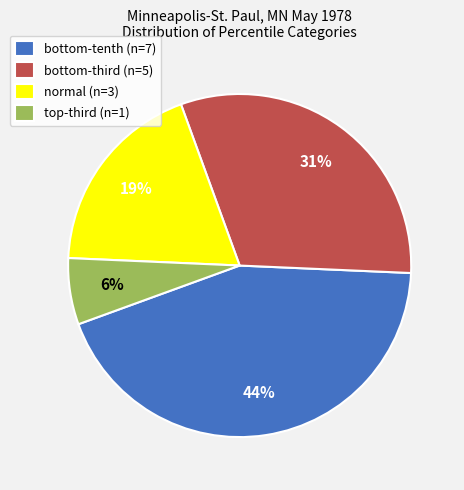

Rank the categories by value from lowest to highest.

top-third, normal, bottom-third, bottom-tenth